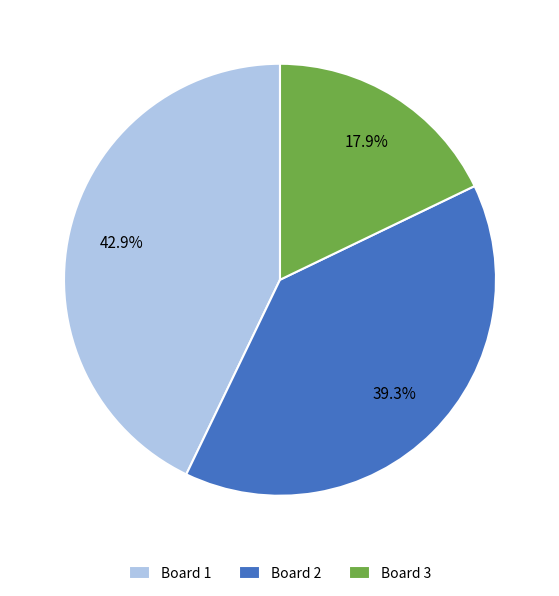

What is the ratio of the value at Board 3 to the value at Board 2?

0.5